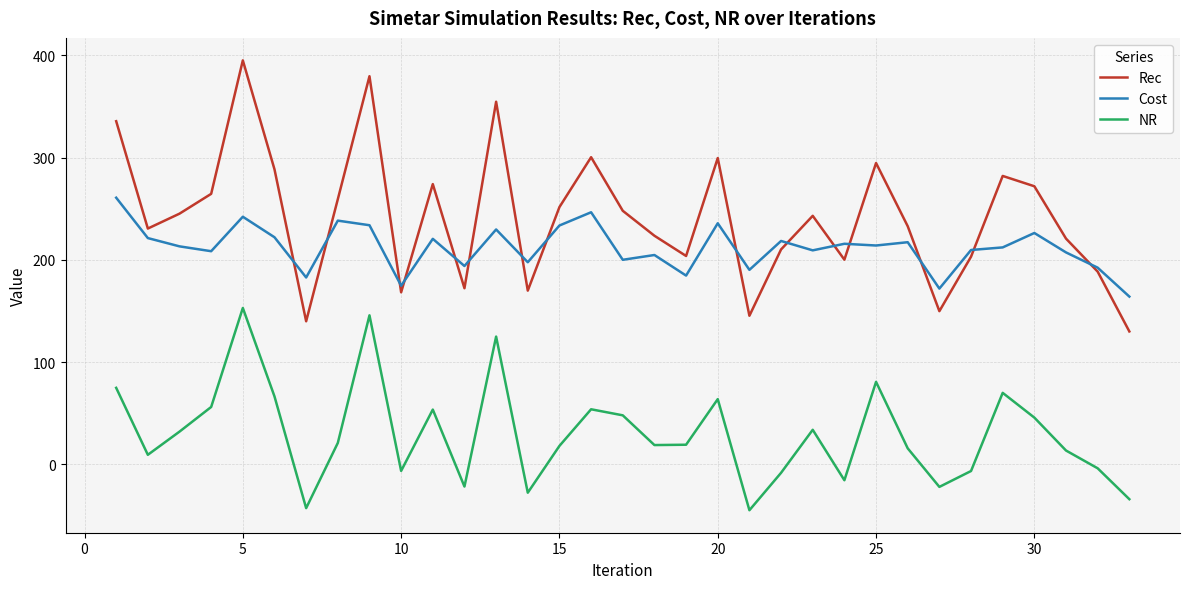

Which series has the largest total across all categories?

Rec